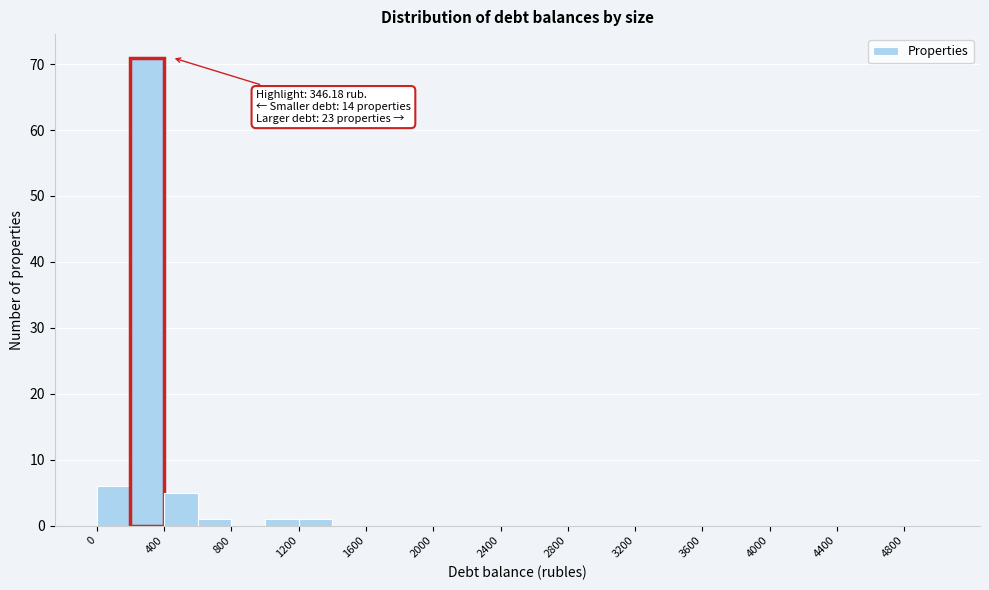

Over which range of the x-axis is the bar tallest?

200 to 400